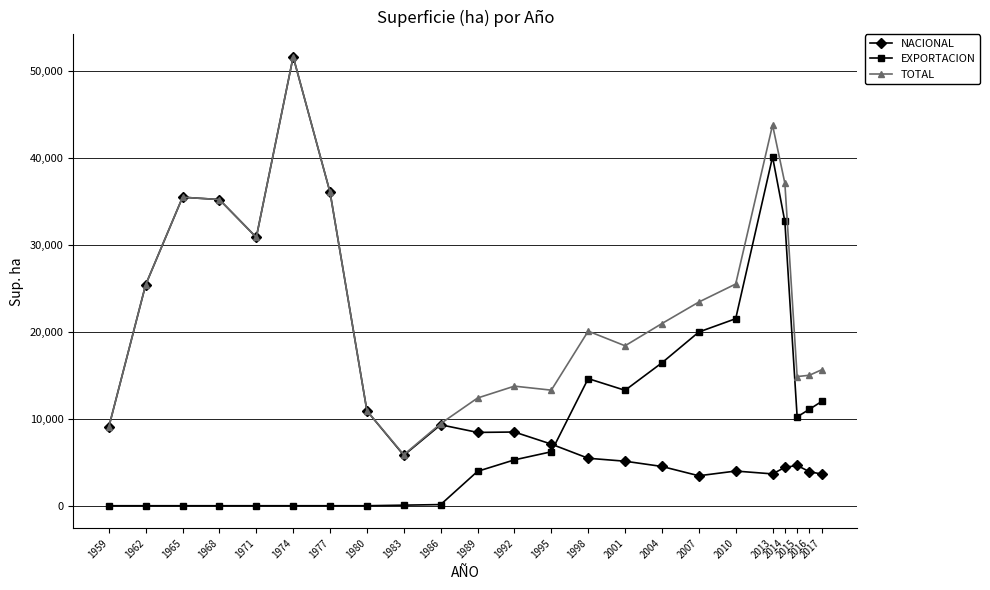

What is the difference between the EXPORTACION values at 2016 and 1995?

4891.2